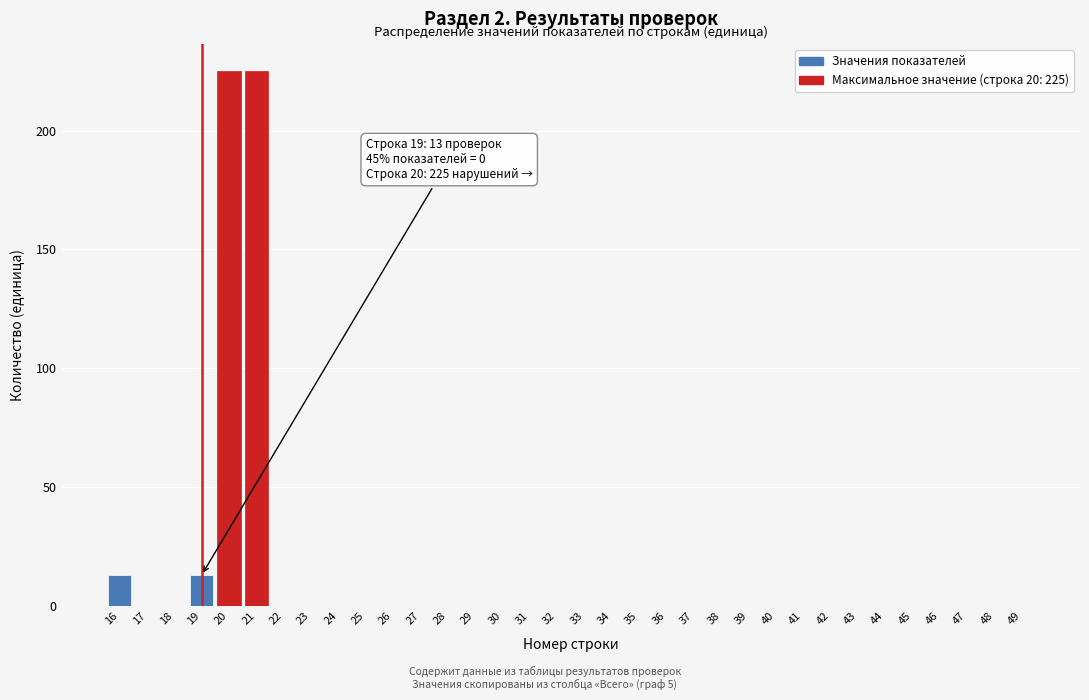

What is the maximum value shown in the chart?

225